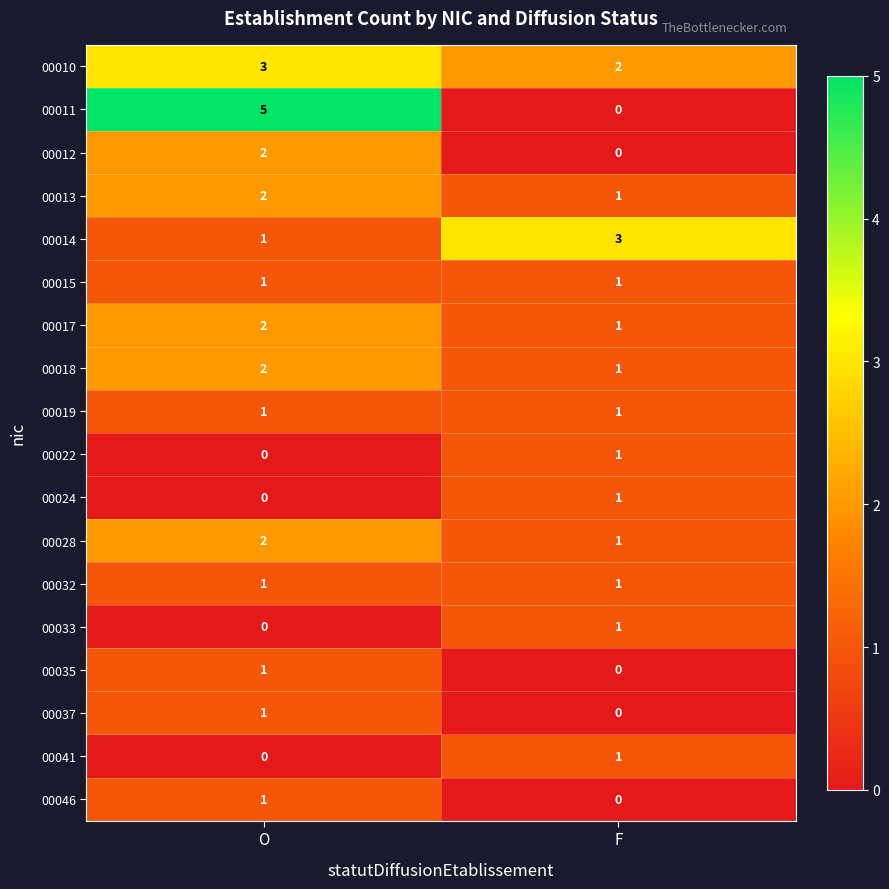

What is the spread (max minus min) of values at O?

5